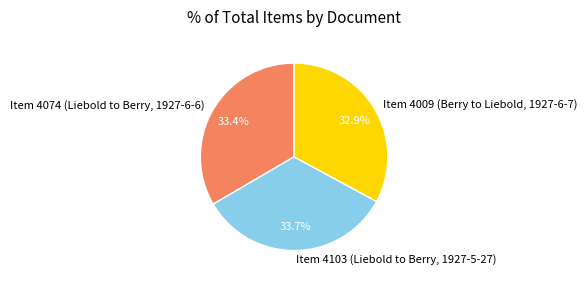

How many slices are in this pie chart?

3